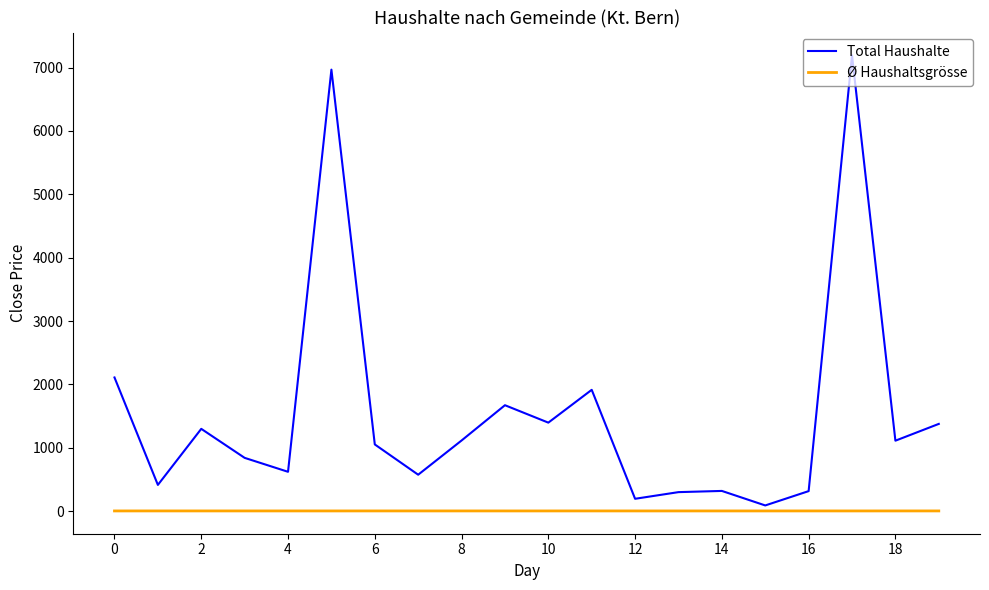

What is the highest value of the Total Haushalte series?

7194.0